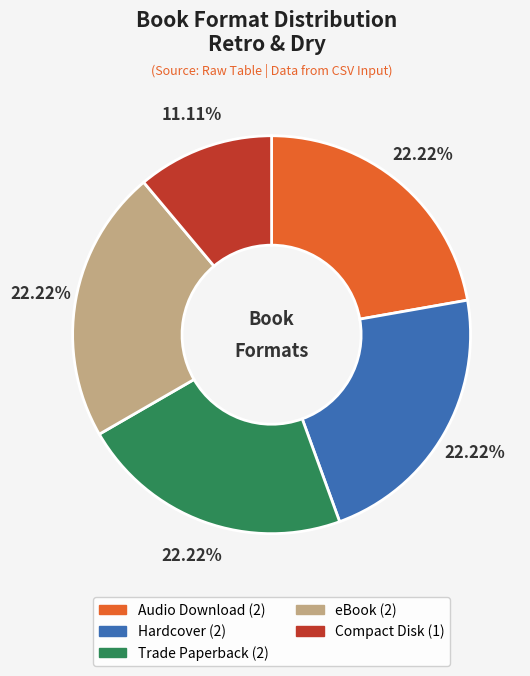

Does eBook account for over 50% of the chart?

No